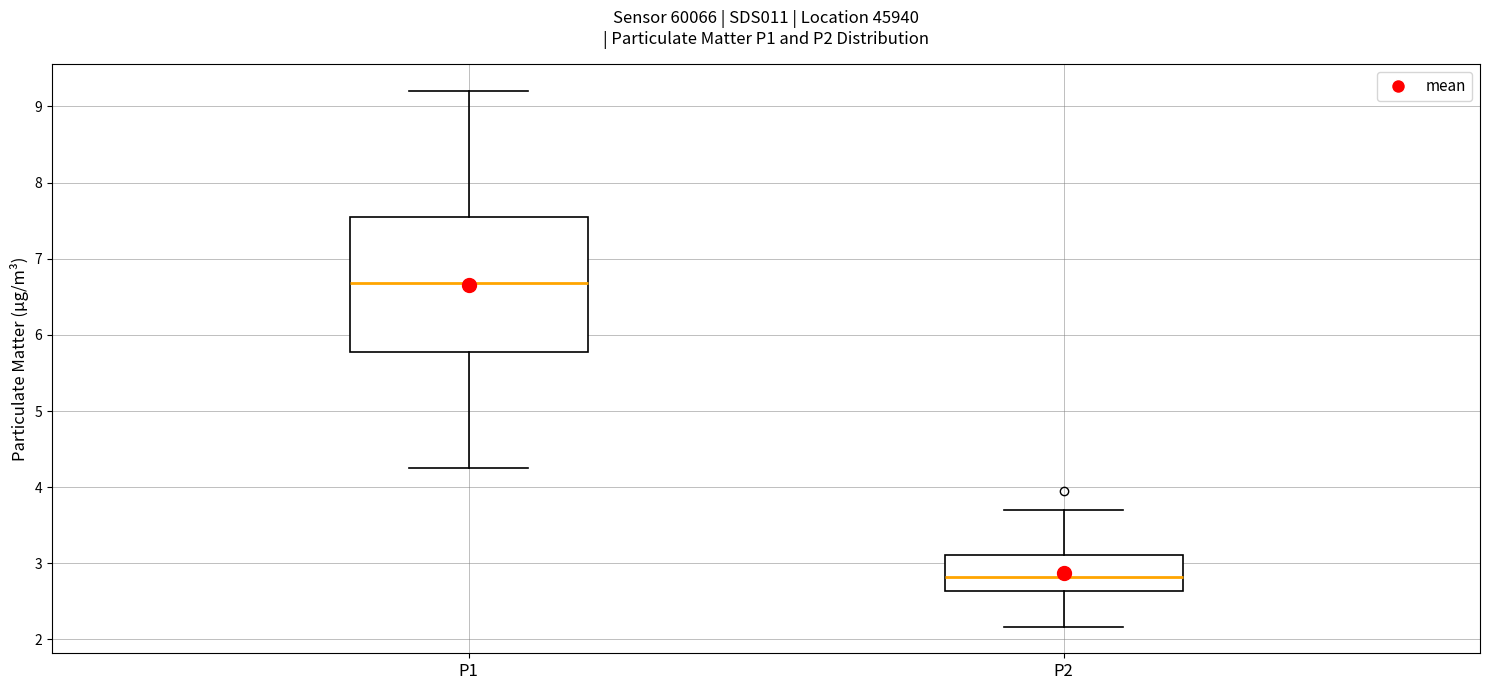

Which box has the lowest median line?

P2